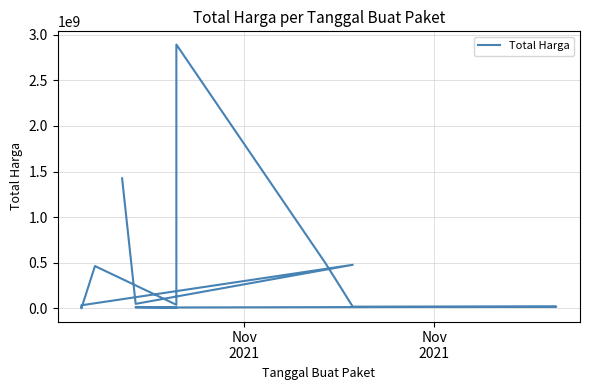

Where is the first local minimum?

Nov
2021